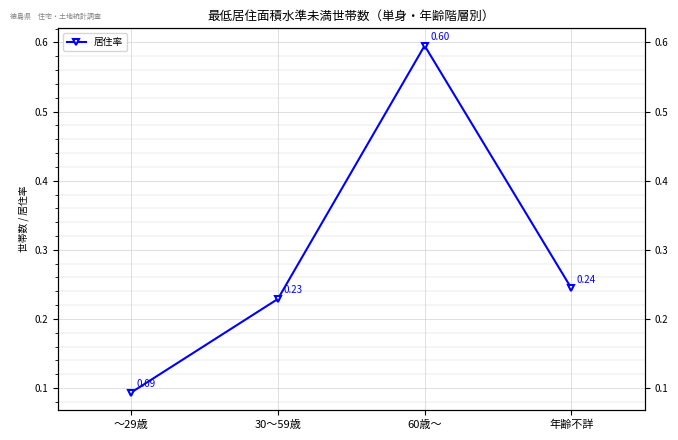

What is the difference between the values at 60歳～ and 年齢不詳?

0.4